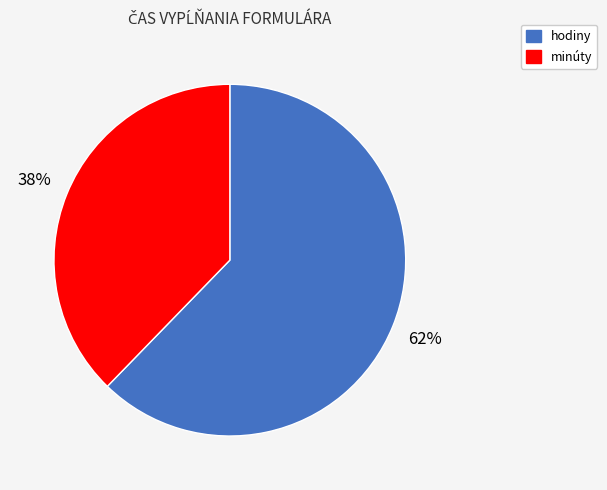

To the nearest percent, what portion does minúty represent?

38%